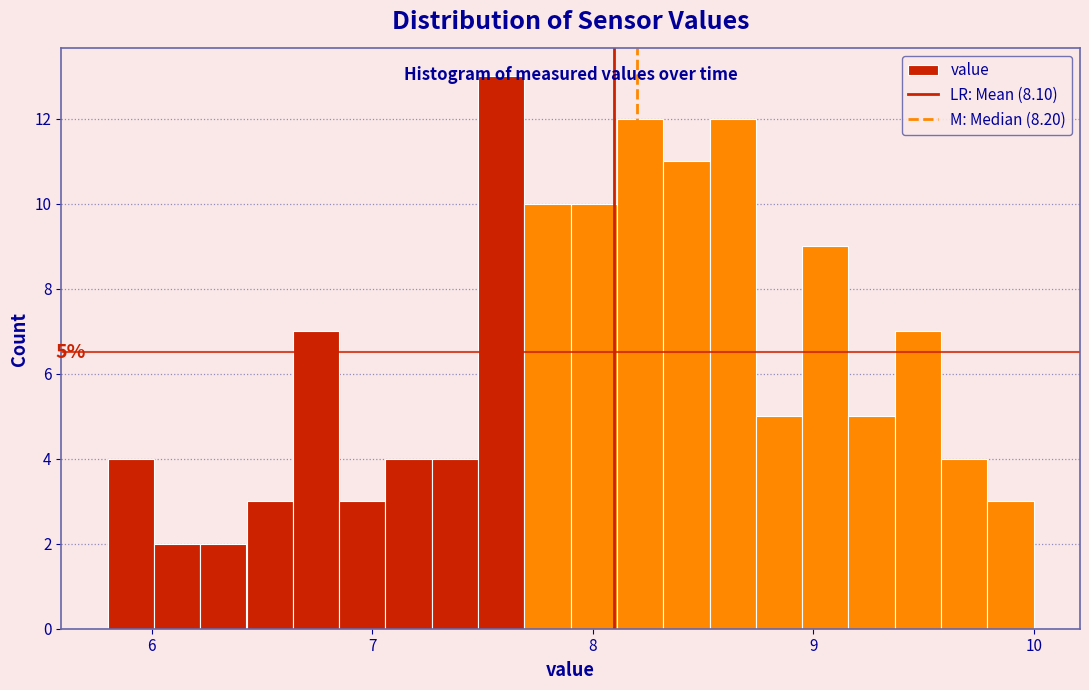

Read against the x-axis, roughly where is the centre of the tallest bar?

7.6